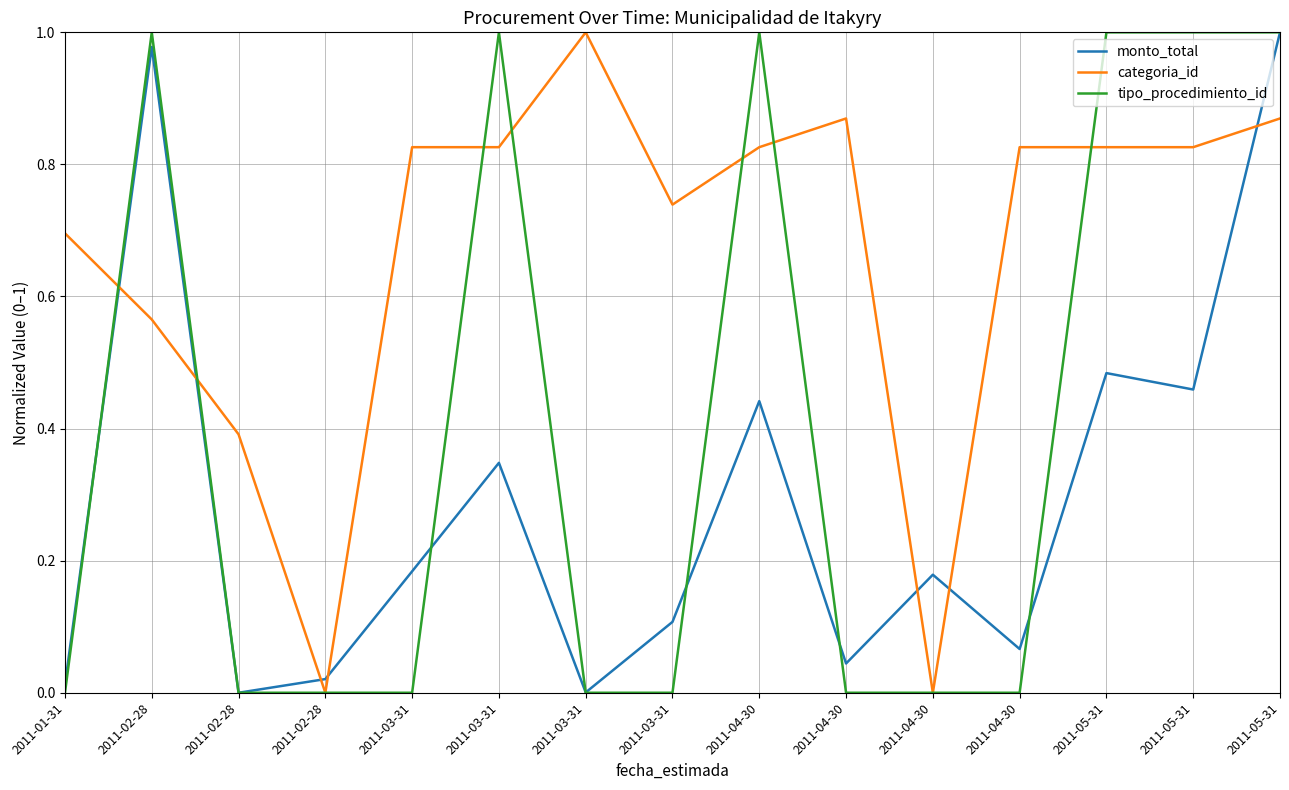

Reading right to left, list all the values displayed in this chart.

monto_total: 2011-05-31=1.0	2011-05-31=0.5	2011-05-31=0.5	2011-04-30=0.1	2011-04-30=0.2	2011-04-30=0.0	2011-04-30=0.4	2011-03-31=0.1	2011-03-31=0.0	2011-03-31=0.3	2011-03-31=0.2	2011-02-28=0.0	2011-02-28=0.0	2011-02-28=1.0	2011-01-31=0.0
categoria_id: 2011-05-31=0.9	2011-05-31=0.8	2011-05-31=0.8	2011-04-30=0.8	2011-04-30=0.0	2011-04-30=0.9	2011-04-30=0.8	2011-03-31=0.7	2011-03-31=1.0	2011-03-31=0.8	2011-03-31=0.8	2011-02-28=0.0	2011-02-28=0.4	2011-02-28=0.6	2011-01-31=0.7
tipo_procedimiento_id: 2011-05-31=1.0	2011-05-31=1.0	2011-05-31=1.0	2011-04-30=0.0	2011-04-30=0.0	2011-04-30=0.0	2011-04-30=1.0	2011-03-31=0.0	2011-03-31=0.0	2011-03-31=1.0	2011-03-31=0.0	2011-02-28=0.0	2011-02-28=0.0	2011-02-28=1.0	2011-01-31=0.0